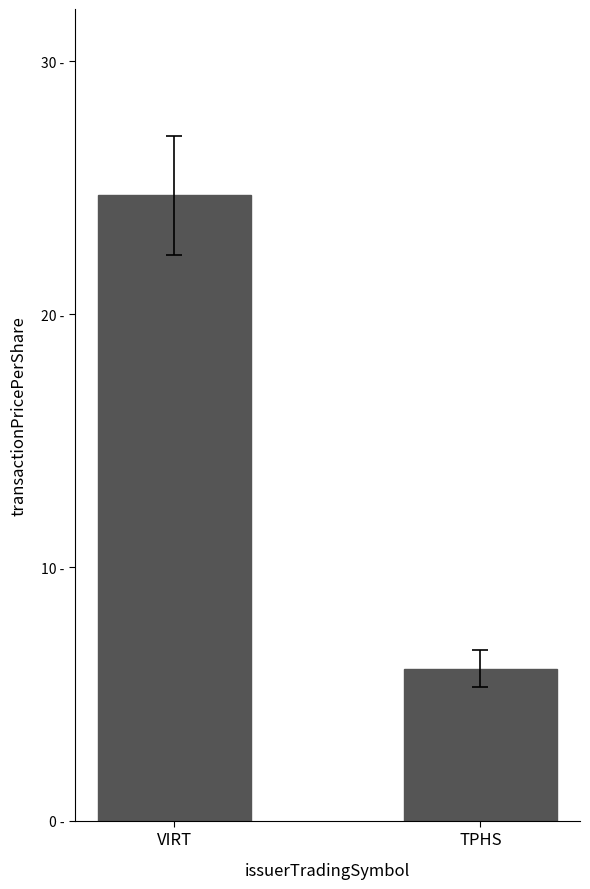

What is the label of the 1st bar from the left?

VIRT